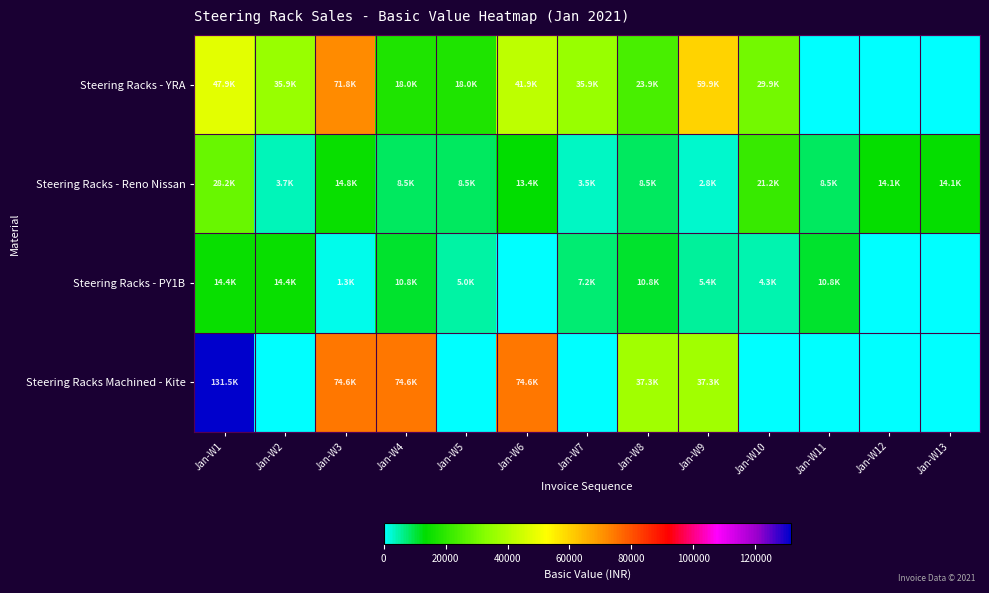

What is the total value across all series at Jan-W4?

111786.0